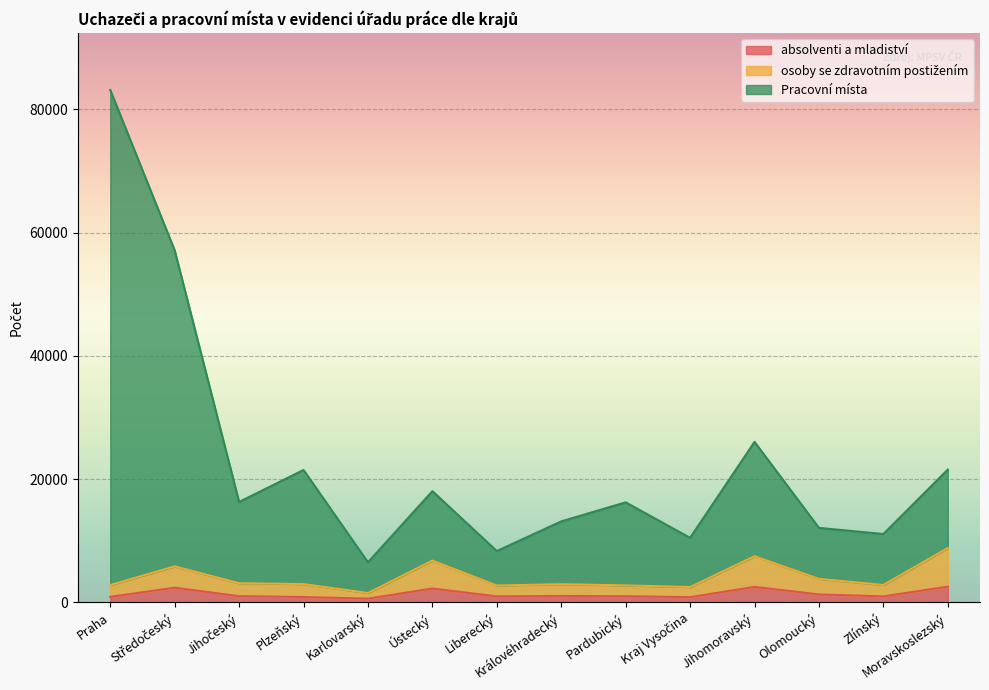

Reading left to right, transcribe all the data shown in this chart.

absolventi a mladiství: 904	2389	1020	874	618	2256	983	1042	1004	851	2521	1297	980	2555
osoby se zdravotním postižením: 2813	5853	3113	2976	1522	6788	2735	2958	2758	2493	7489	3822	2831	8819
Pracovní místa: 83144	57130	16302	21492	6515	18052	8336	13146	16237	10477	26047	12097	11095	21554